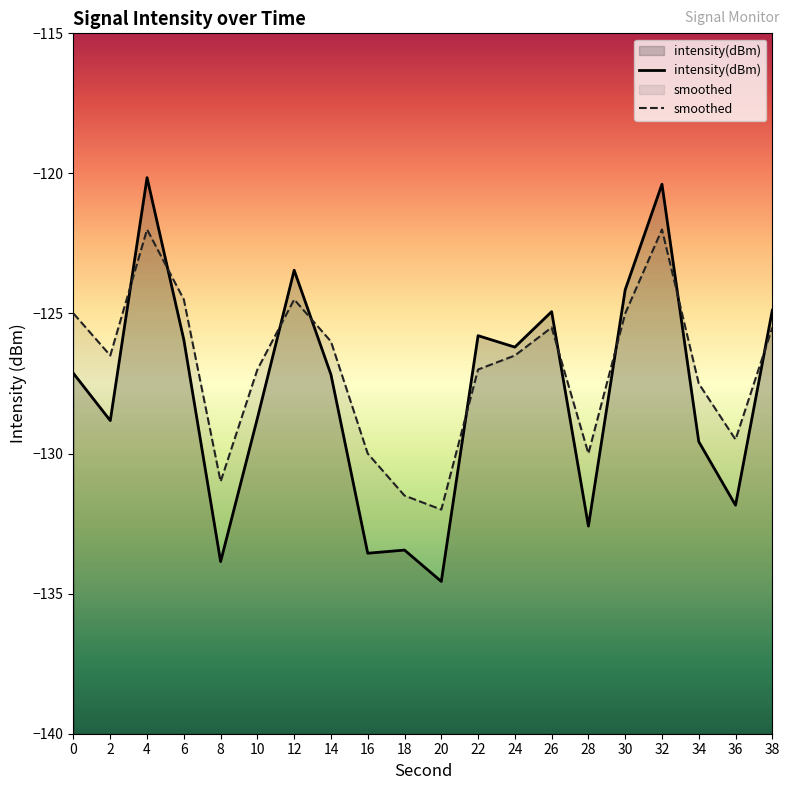

Where does the intensity(dBm) series first go above -127?

4